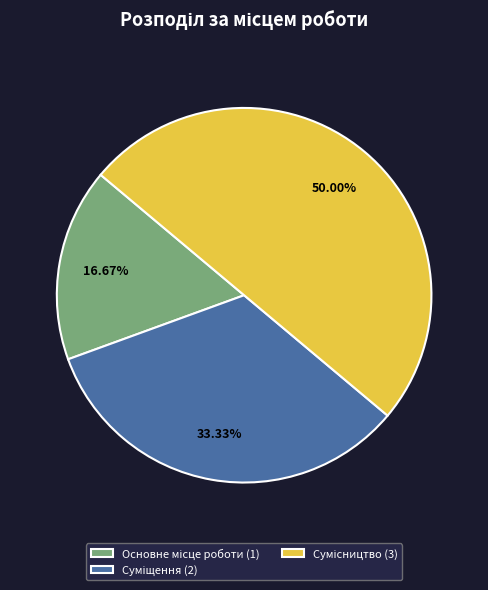

Count the number of slices in the pie.

3